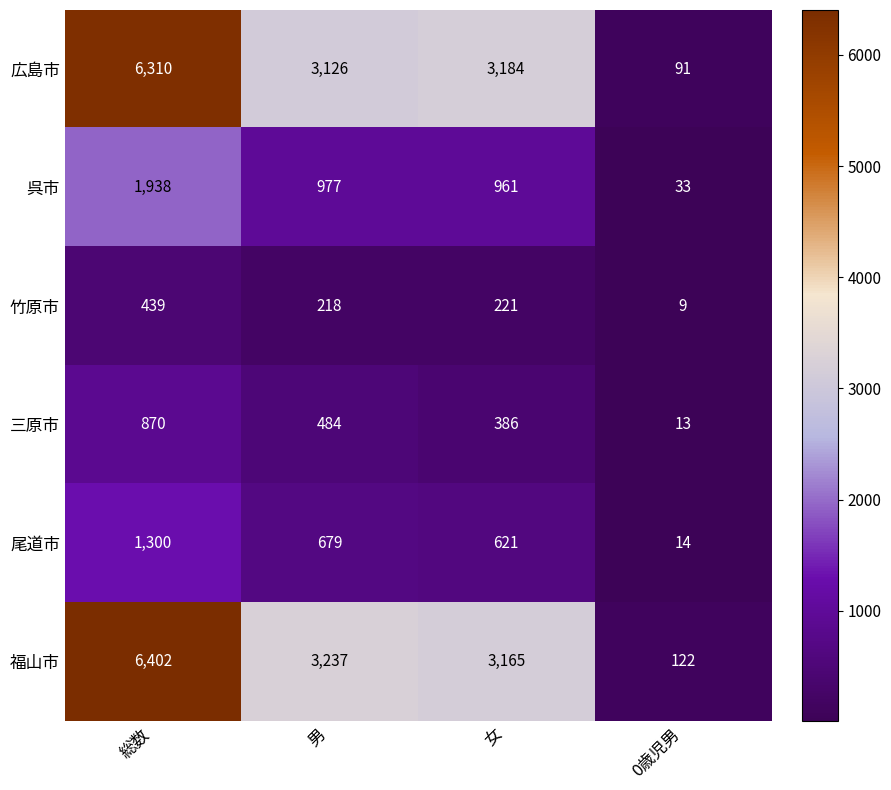

What is the sum of the 尾道市 values at 総数 and 0歳児男?

1314